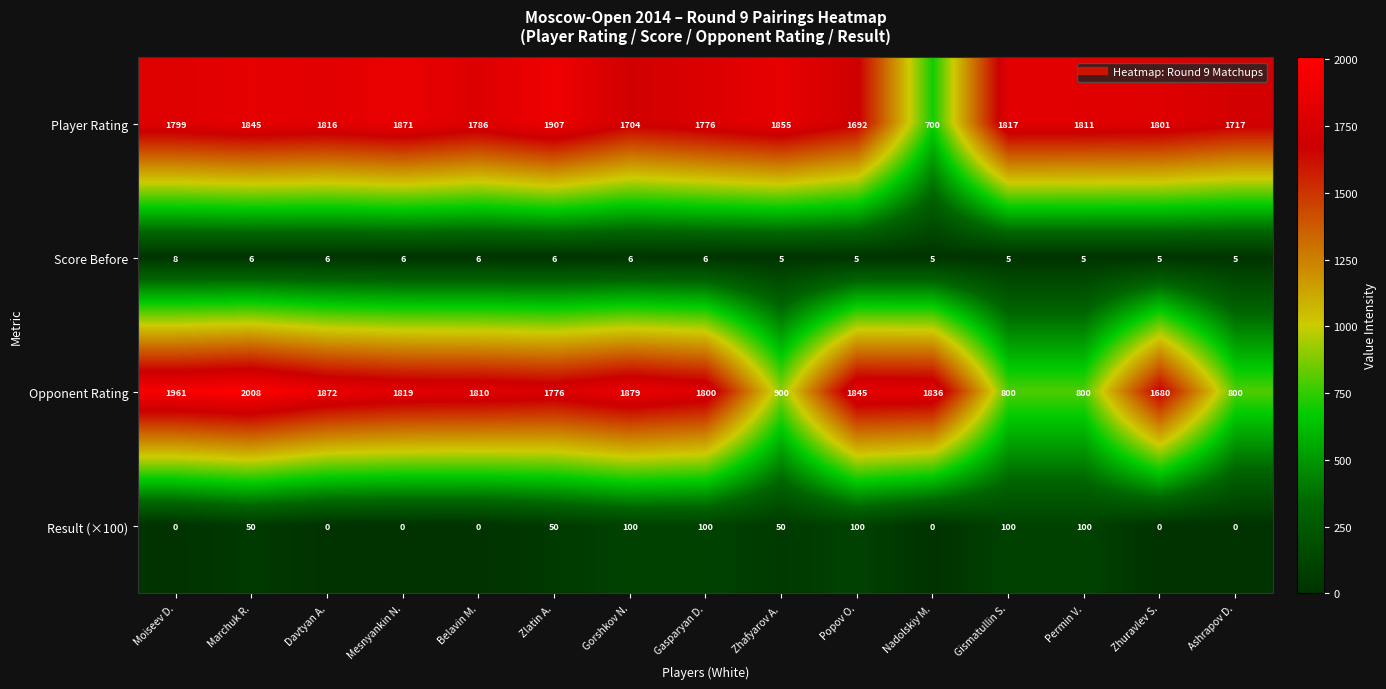

What is the spread (max minus min) of values at Moiseev D.?

1961